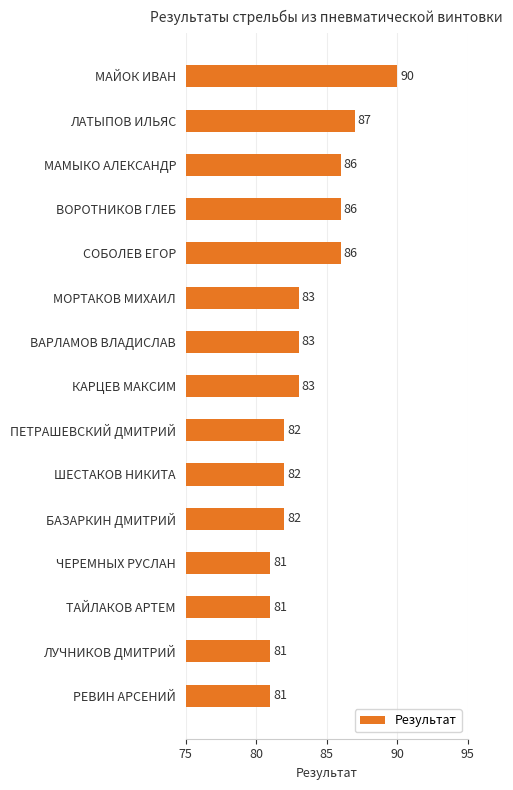

What is the change in value from МАМЫКО АЛЕКСАНДР to МОРТАКОВ МИХАИЛ?

-3